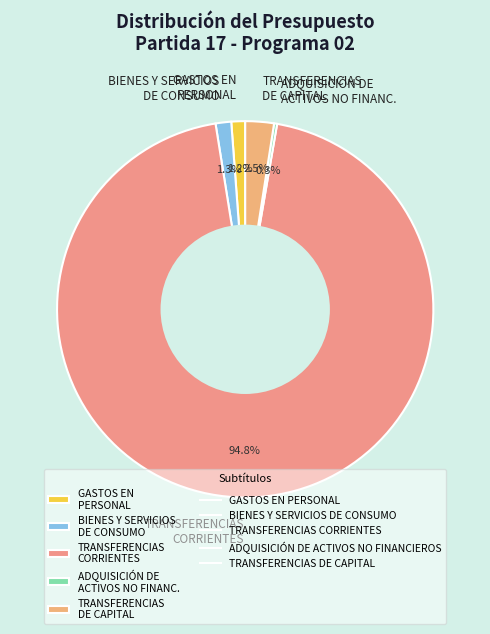

Between TRANSFERENCIAS CORRIENTES and BIENES Y SERVICIOS DE CONSUMO, which is larger?

TRANSFERENCIAS CORRIENTES